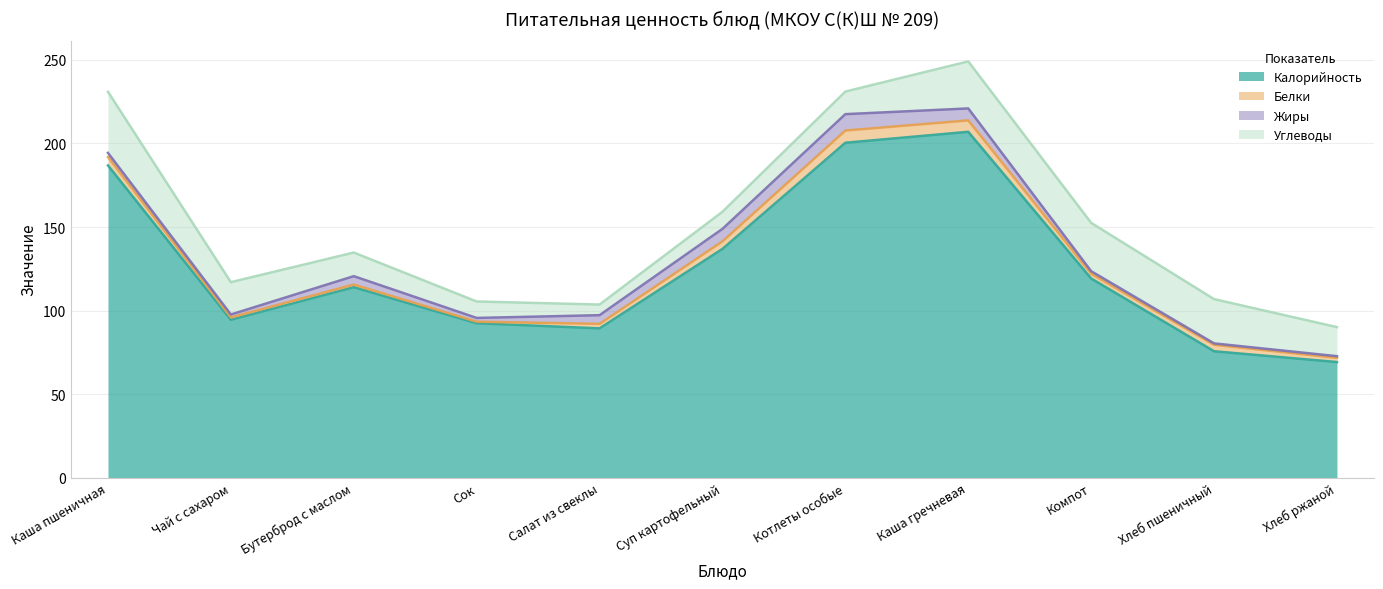

Where does the Белки series first go above 3?

Каша пшеничная